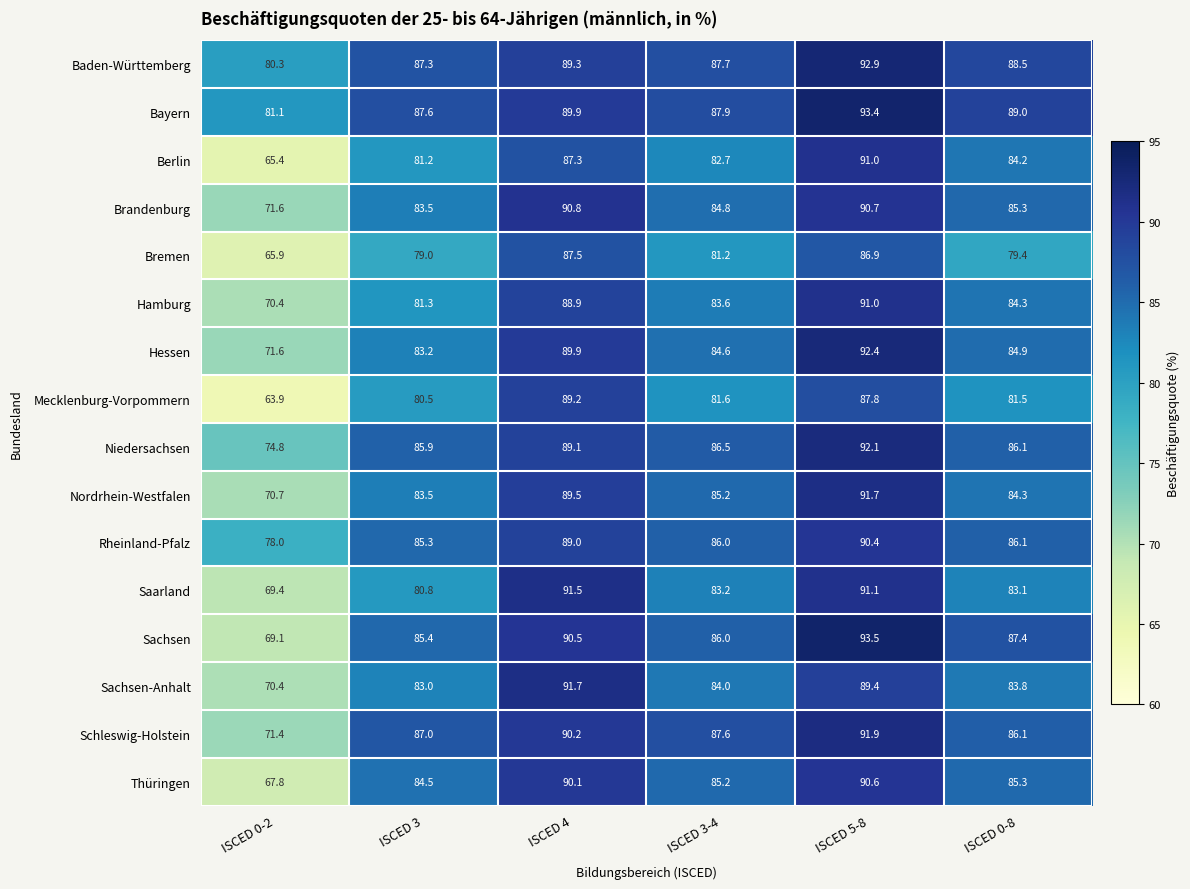

The value of Sachsen-Anhalt at ISCED 5-8 is 89.4. True or false?

True